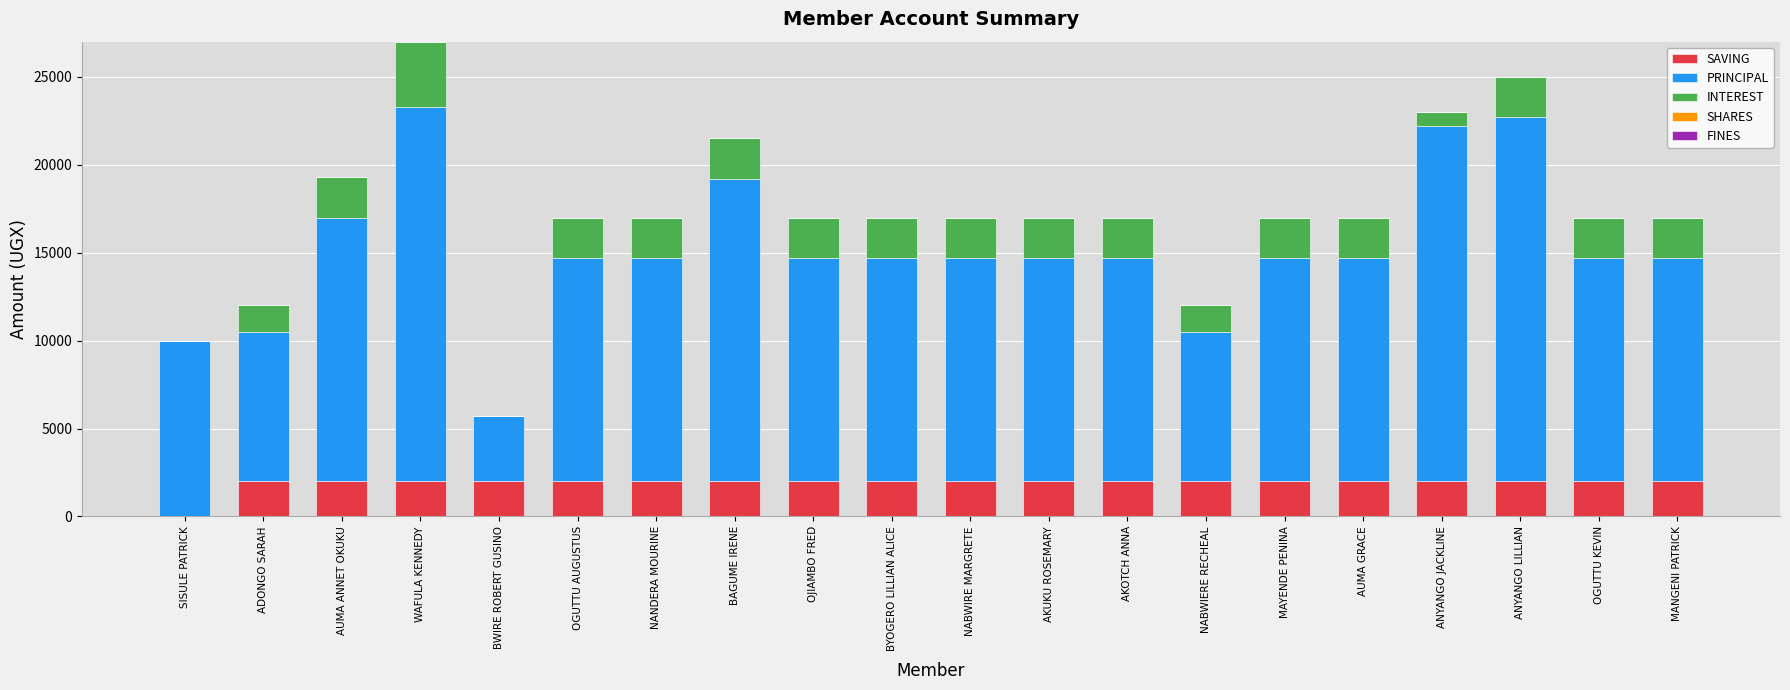

At which category is the sum across all series the highest?

WAFULA KENNEDY